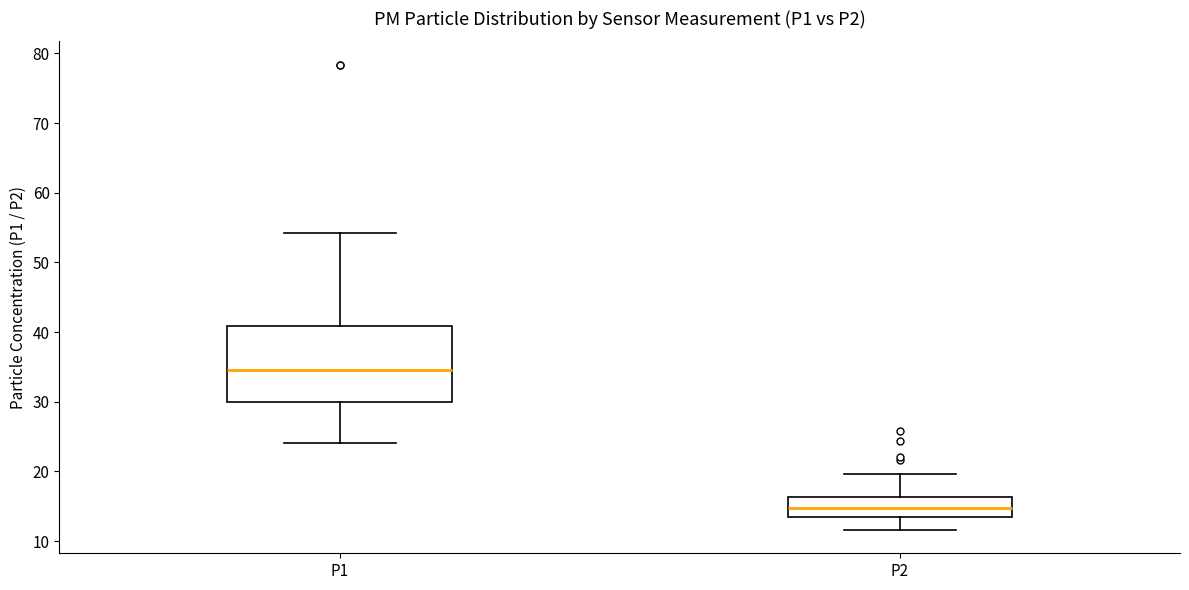

Which box is the tallest, from its lower edge to its upper edge?

P1